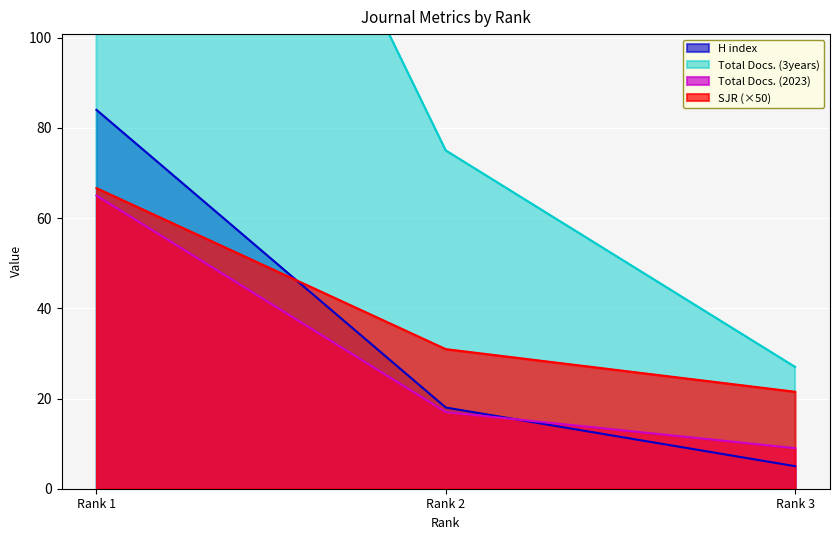

What is the value of the SJR point at the 1st from the left?

66.6